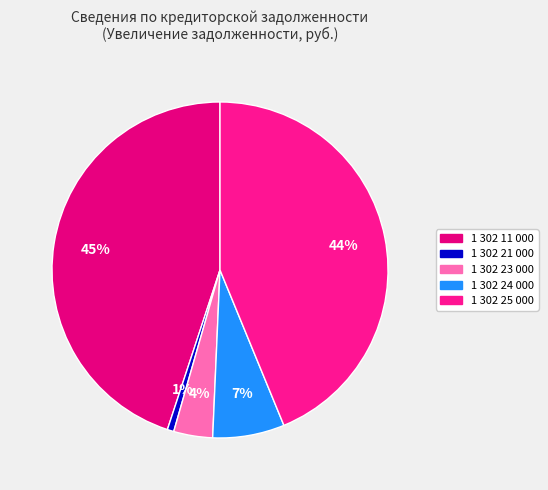

To the nearest percent, what is the average slice percentage?

20%